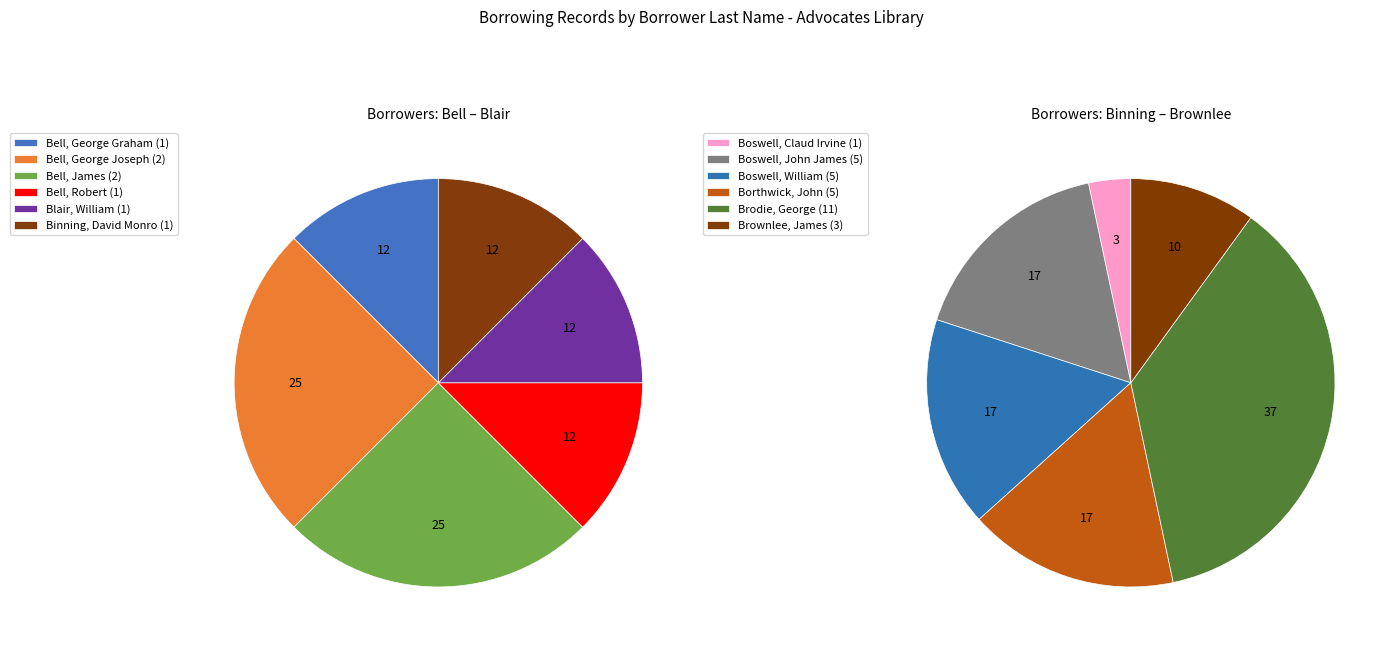

Which has a higher value, Borthwick, John or Boswell, William?

Borthwick, John